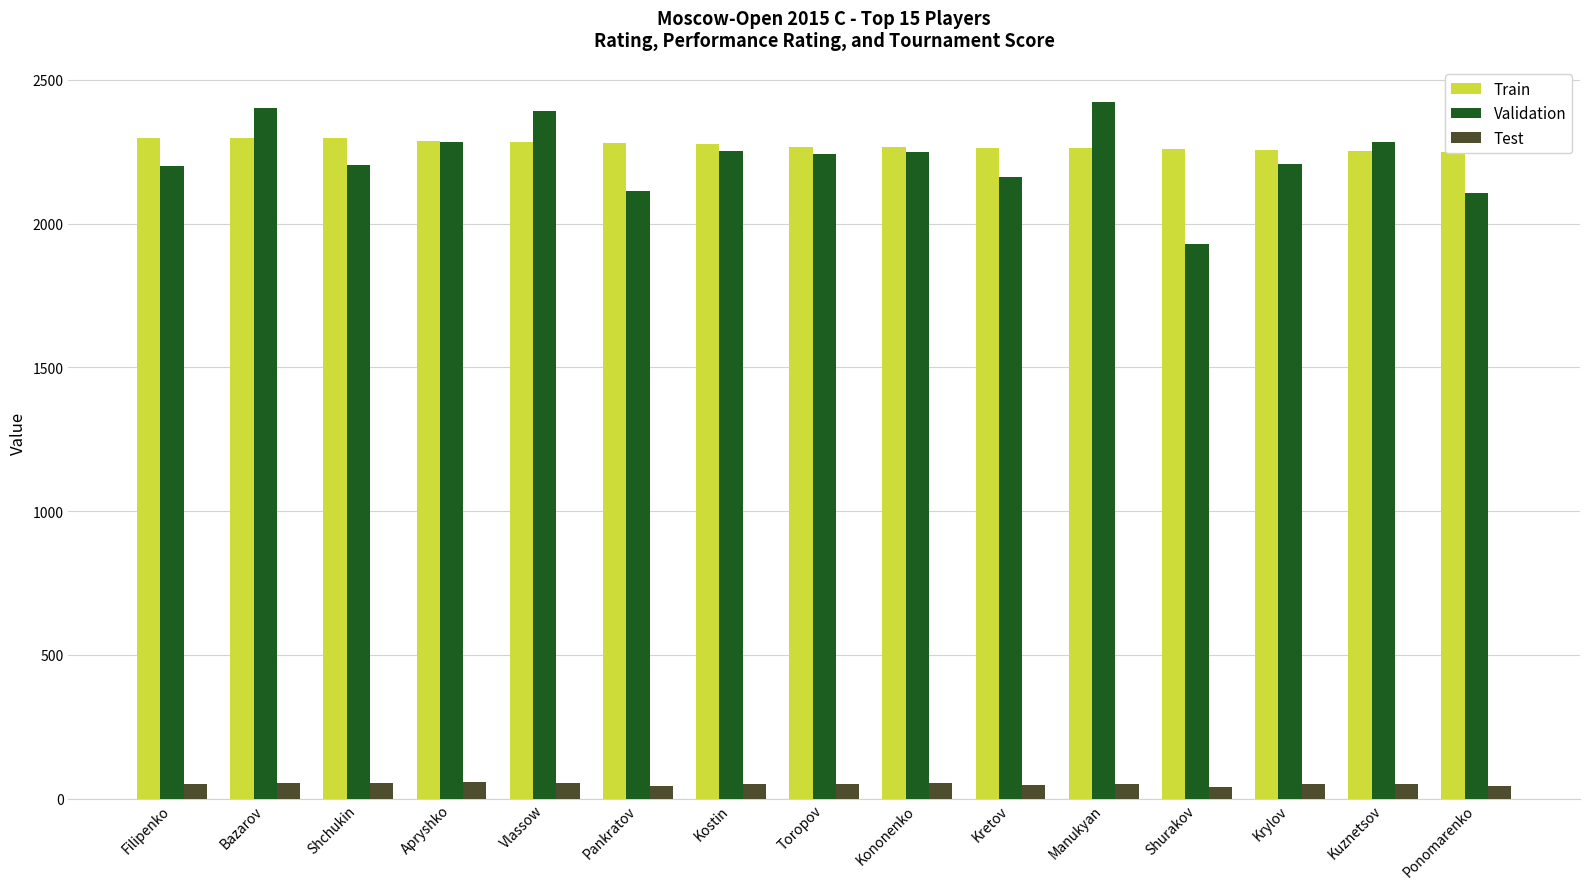

Which series has the largest total across all categories?

Train